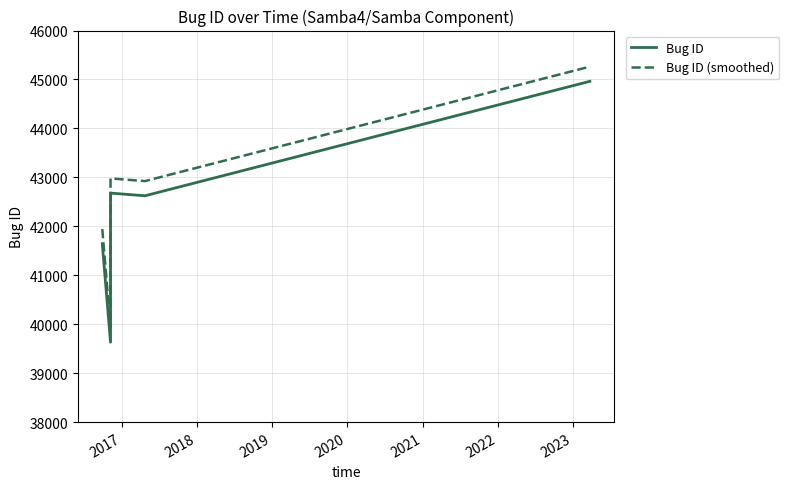

The value of Bug ID (smoothed) at 2020 is 71695. True or false?

False